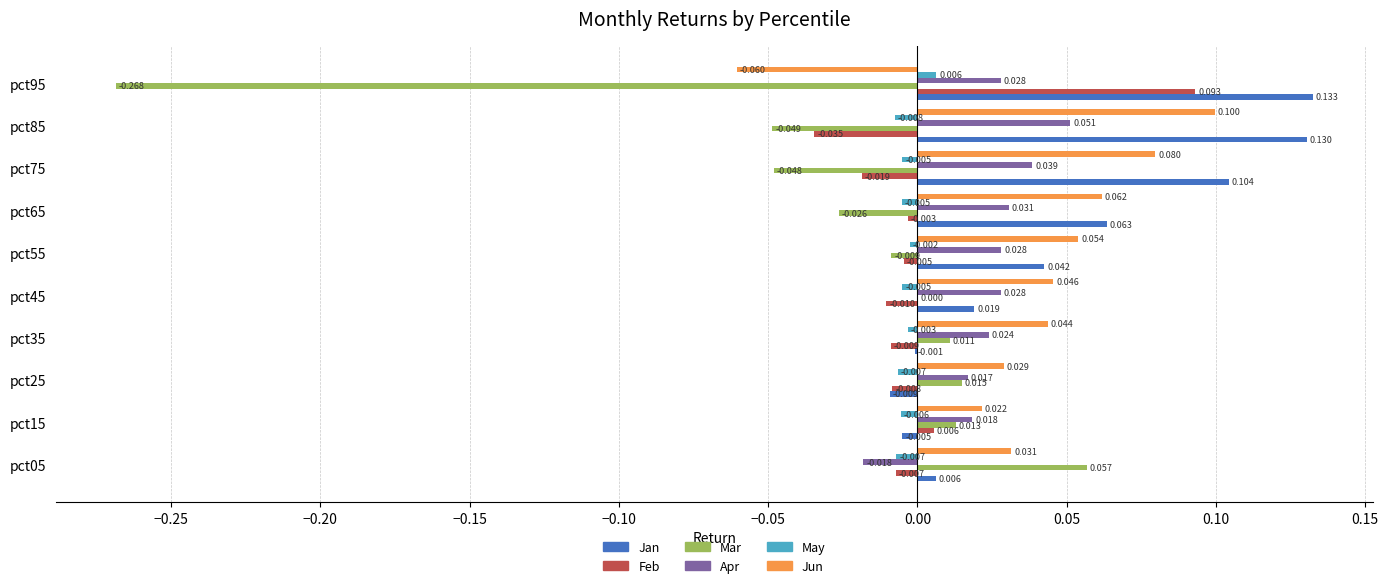

Which series has the largest range (max minus min)?

Mar